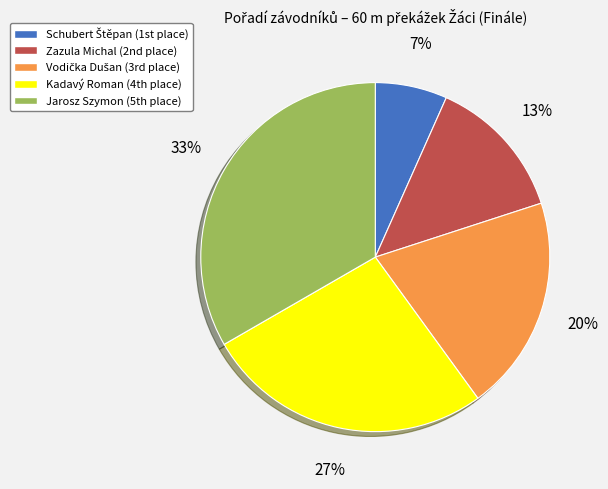

To the nearest percent, what percentage of the pie is Jarosz Szymon?

33%